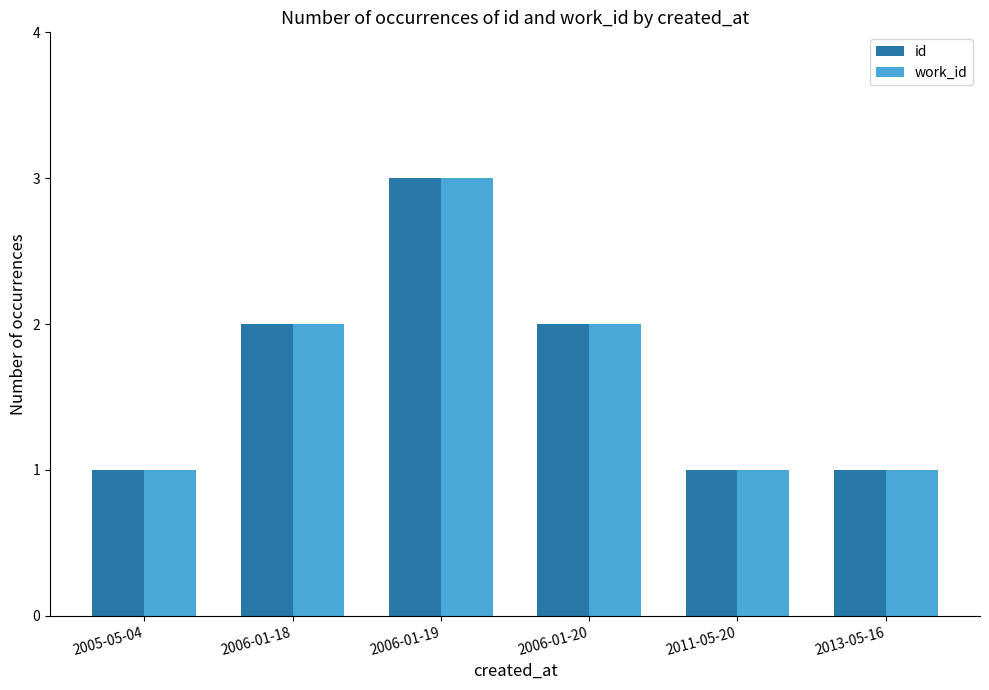

How many bars are there in total?

12